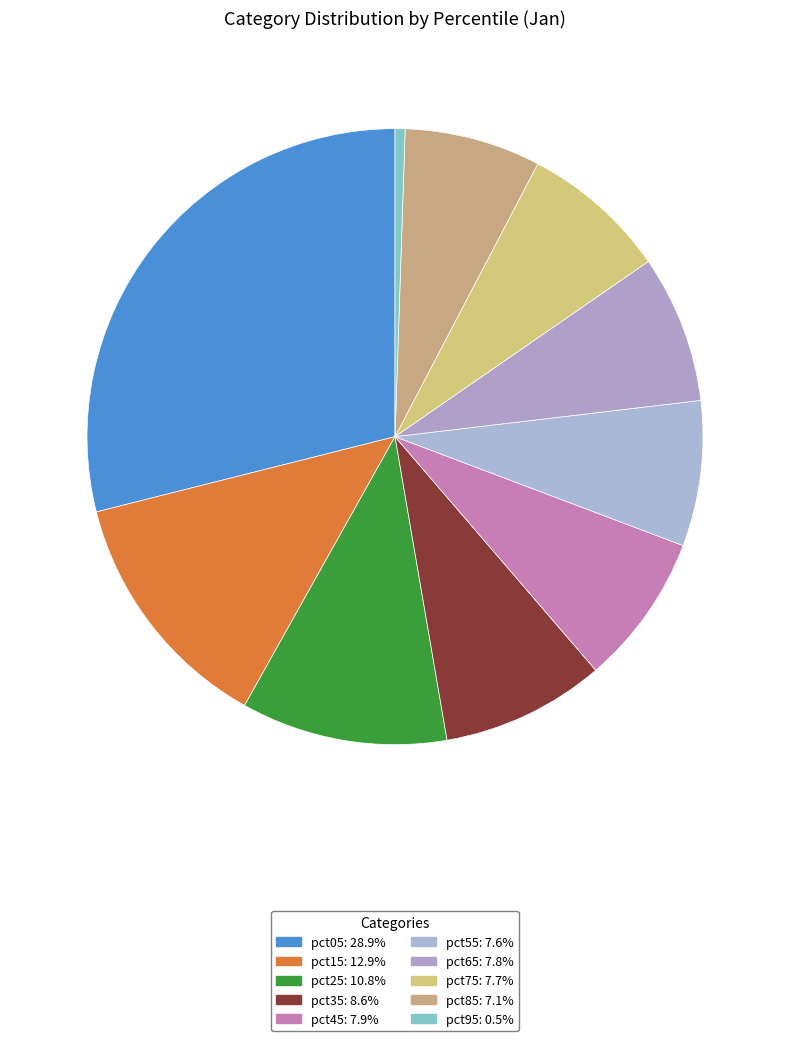

How many slices are in this pie chart?

10